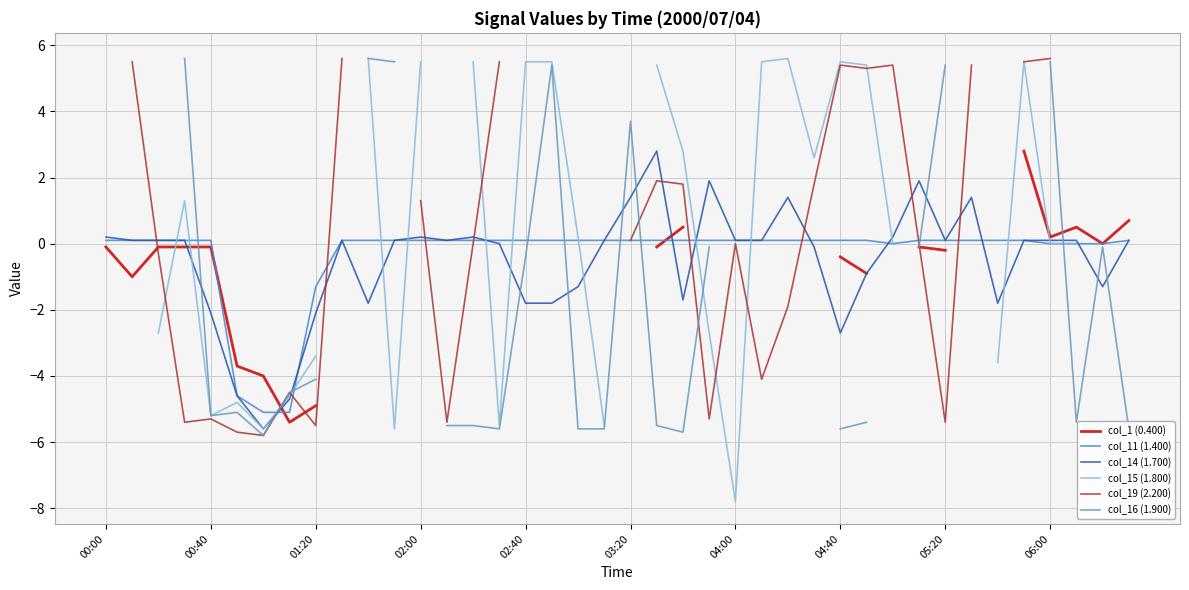

How many values in col_16 (1.900) are above zero?

7